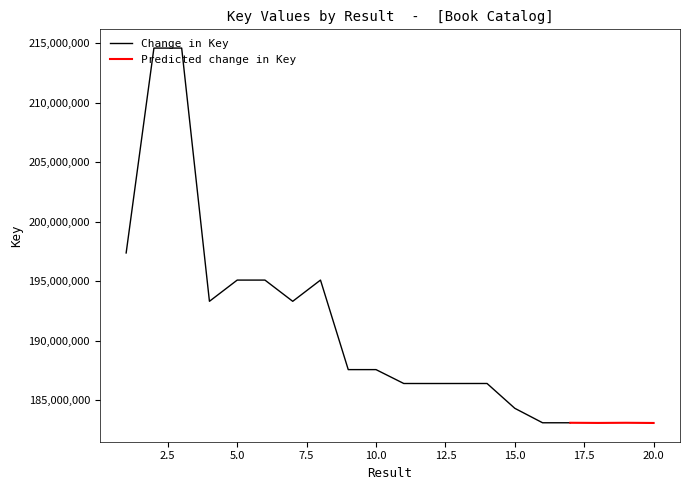

Reading left to right, extract all data points from this chart.

197387175	214608477	214607880	193322711	195106111	195106467	193322280	195106649	187580946	187581208	186413888	186412711	186413499	186414707	184327668	183112342	183112492	183098904	183111950	183095337